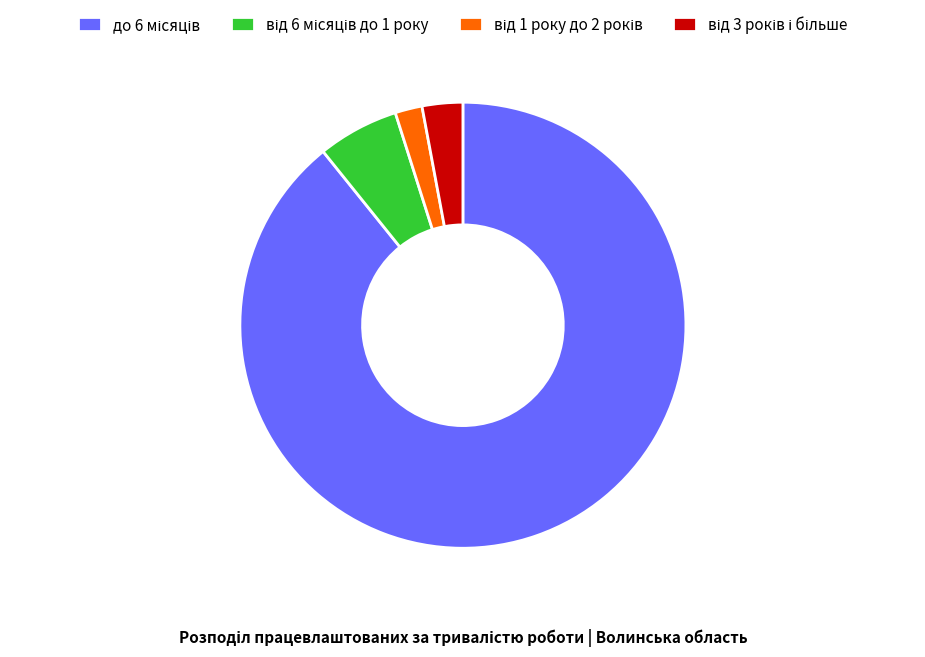

Is there a majority slice in this chart?

Yes